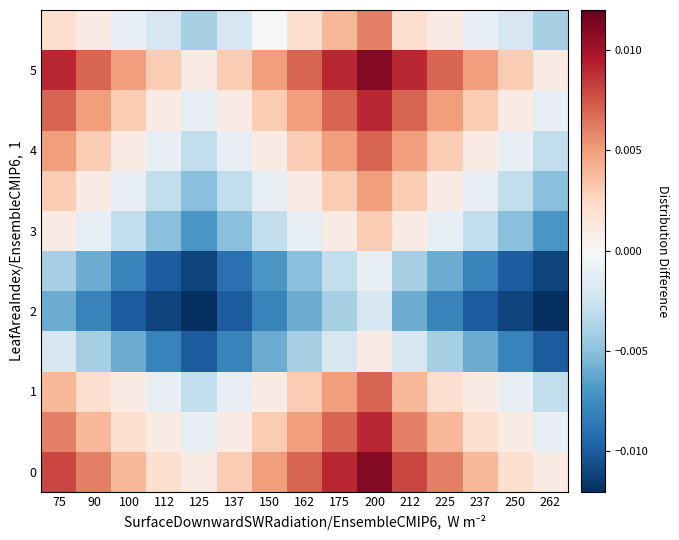

How many data points does each series have?

15